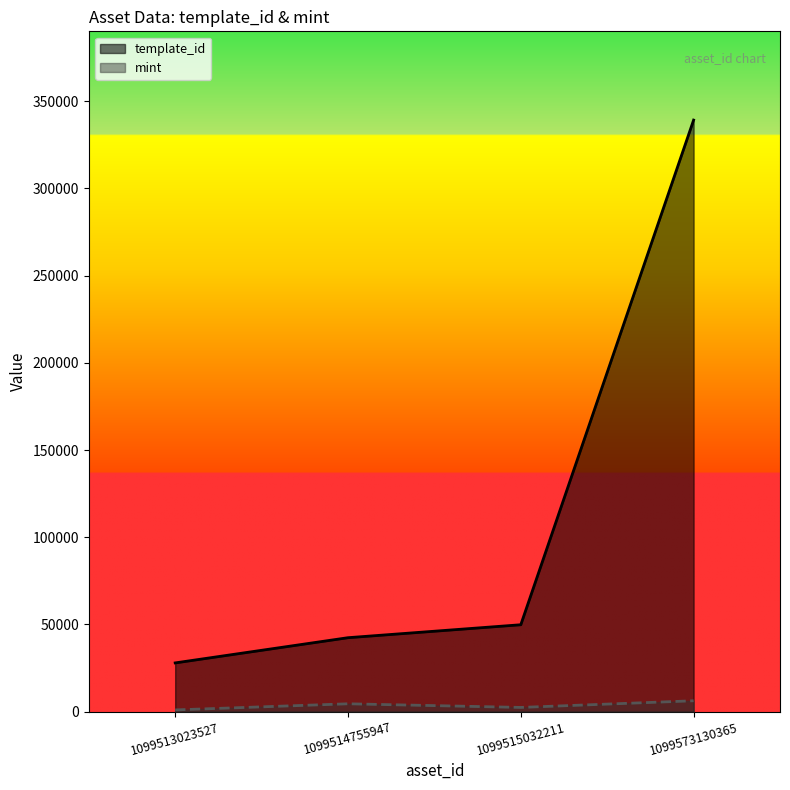

At 1099513023527, list the series in order from smallest to largest.

mint, template_id